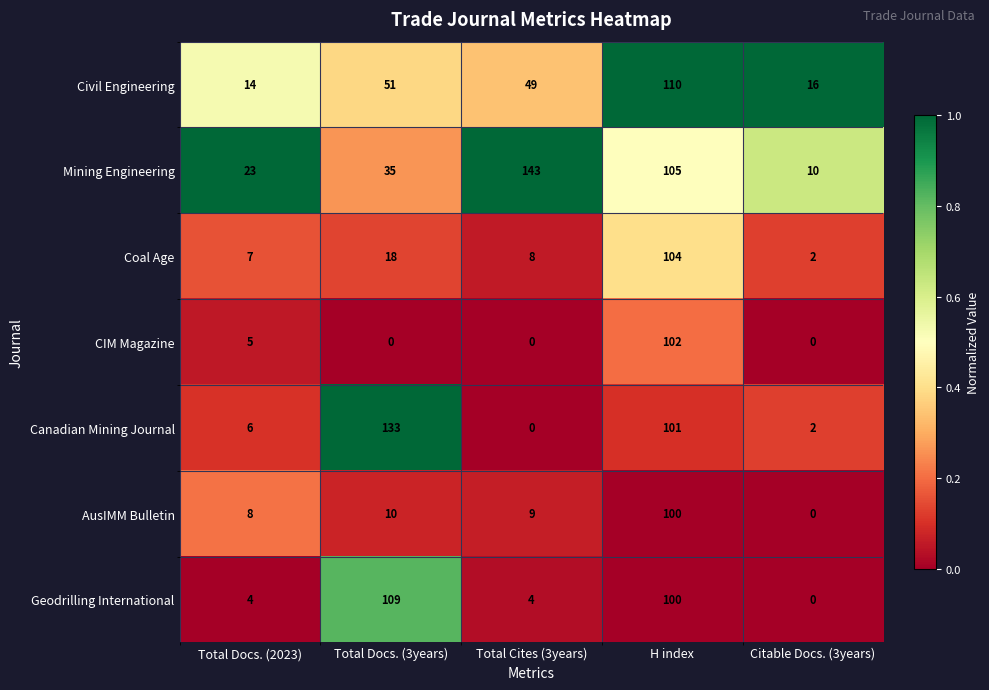

What is the spread (max minus min) of values at H index?

10